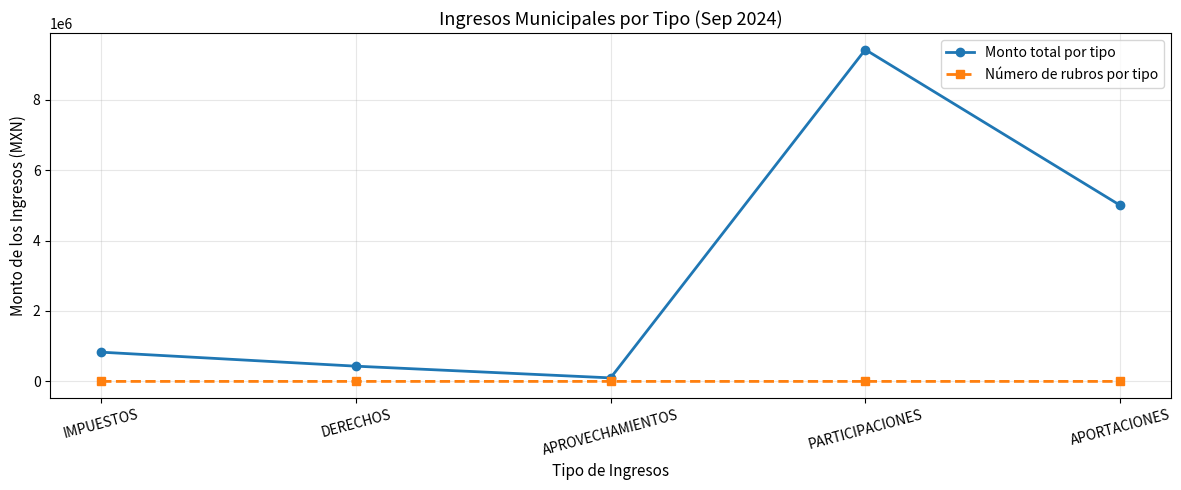

Between PARTICIPACIONES and APORTACIONES, which series saw the biggest shift?

Monto total por tipo